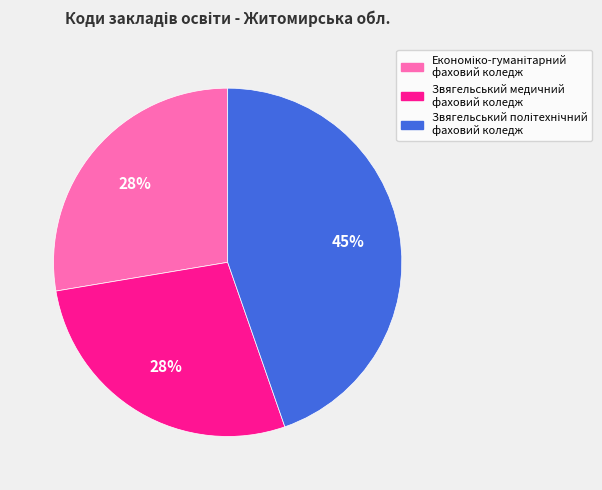

True or false: Звягельський медичний фаховий коледж accounts for 40% of the total.

False